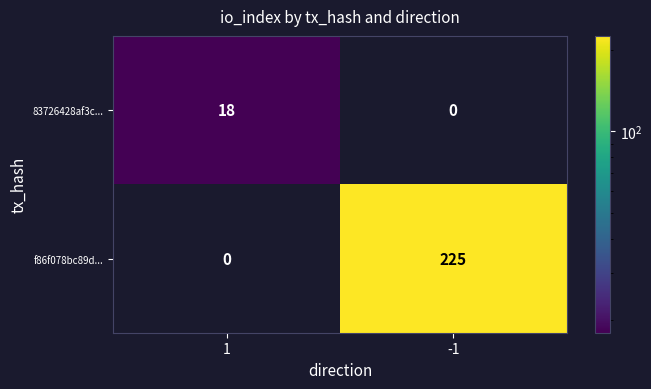

How many categories are shown in the chart?

2